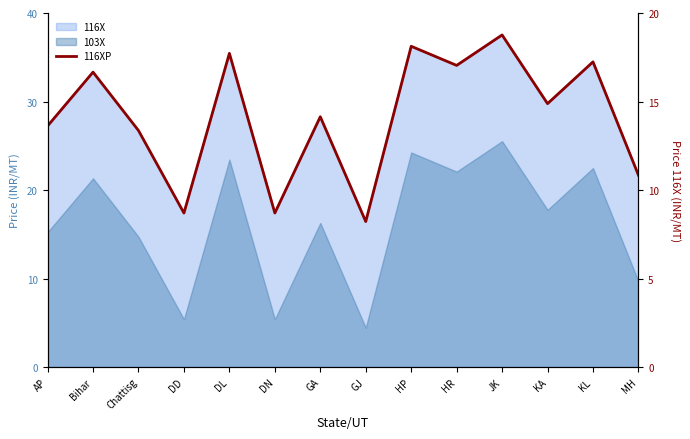

At which category does the chart reach its peak across all series?

JK